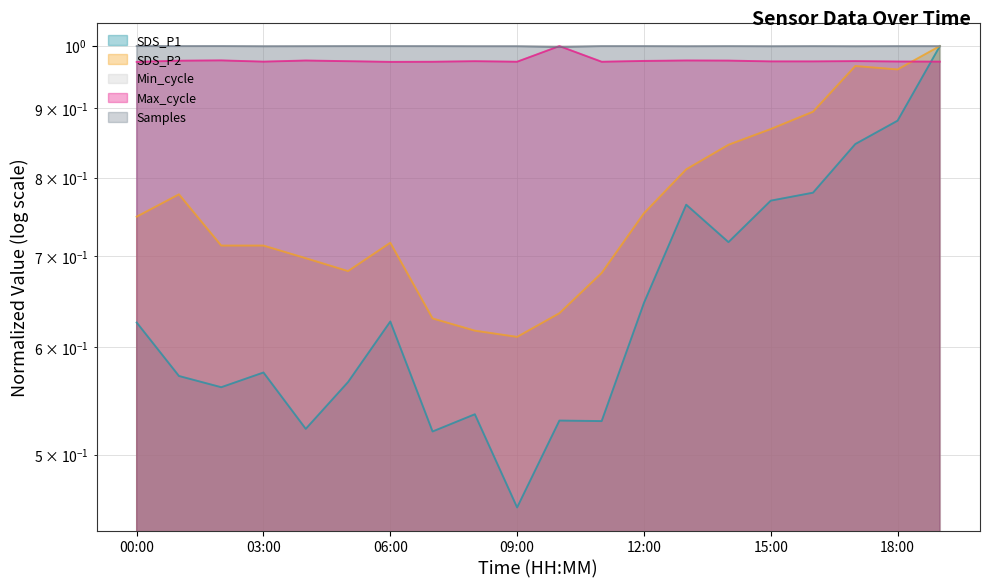

At which category does SDS_P1 reach its first local valley?

02:00